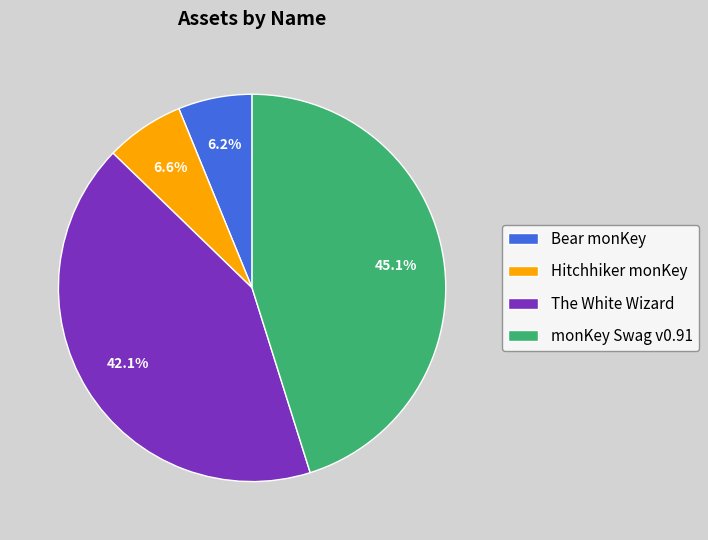

Which slice is the largest?

monKey Swag v0.91